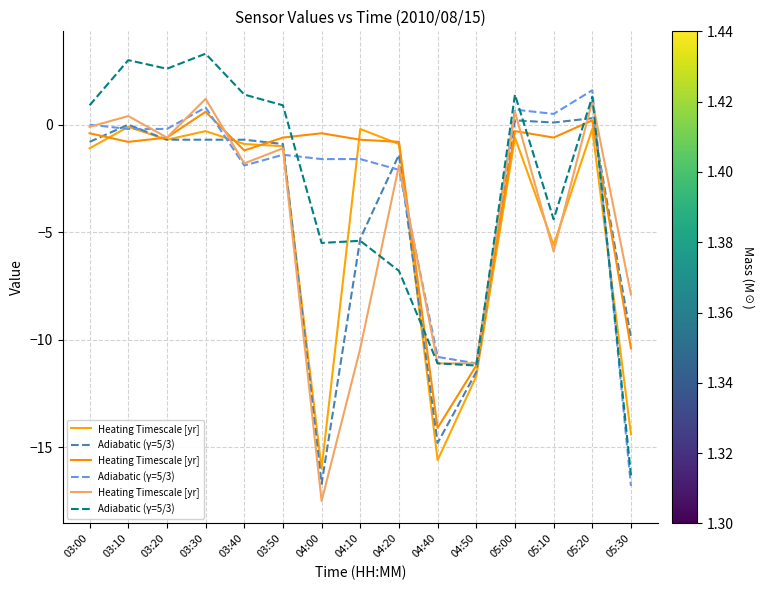

After their last crossing, which series has the higher values: Heating Timescale [yr] or Adiabatic (γ=5/3)?

Heating Timescale [yr]